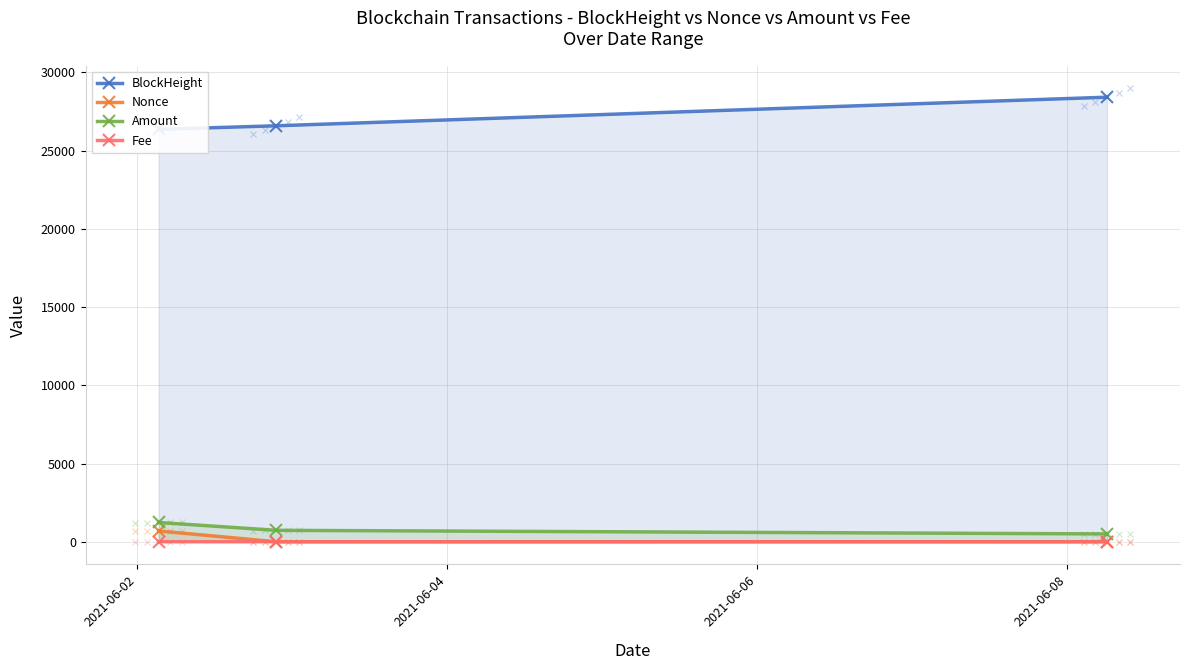

The BlockHeight series shows 26365.0 at 2021-06-02. True or false?

True